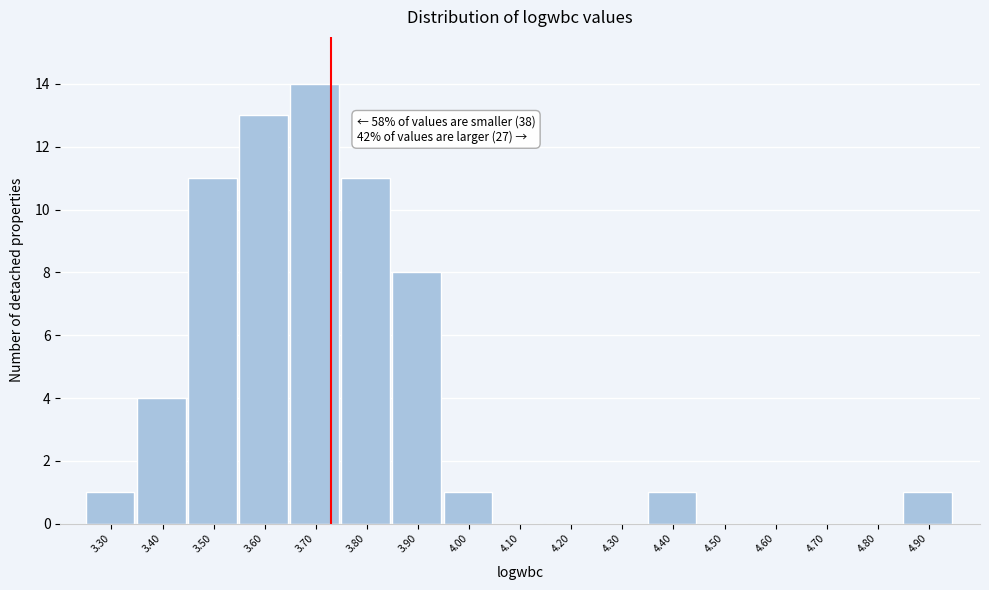

Reading right to left, transcribe all the data shown in this chart.

4.90=1	4.80=0	4.70=0	4.60=0	4.50=0	4.40=1	4.30=0	4.20=0	4.10=0	4.00=1	3.90=8	3.80=11	3.70=14	3.60=13	3.50=11	3.40=4	3.30=1